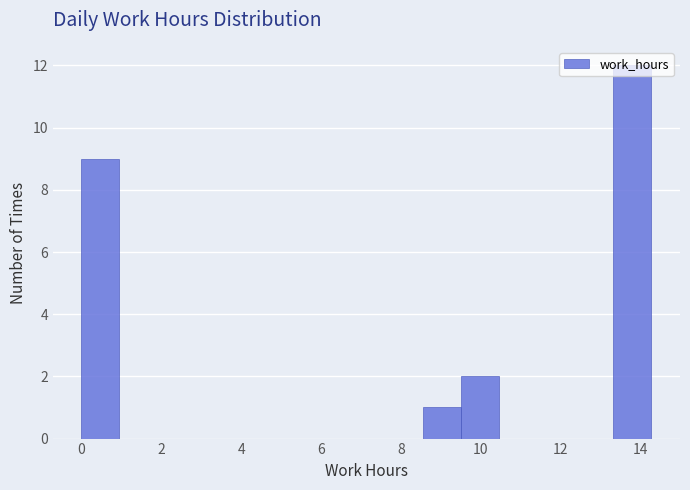

Reading left to right, transcribe this chart: for each bar, give the range it covers on the x-axis and its height. Neither the bar edges nor the heights are printed on the chart, so give them approximately, as read against the axes.

0.0 to 1.0: 9
1.0 to 2.0: 0
2.0 to 2.8: 0
2.8 to 3.8: 0
3.8 to 4.8: 0
4.8 to 5.8: 0
5.8 to 6.6: 0
6.6 to 7.6: 0
7.6 to 8.6: 0
8.6 to 9.6: 1
9.6 to 10.4: 2
10.4 to 11.4: 0
11.4 to 12.4: 0
12.4 to 13.4: 0
13.4 to 14.2: 12